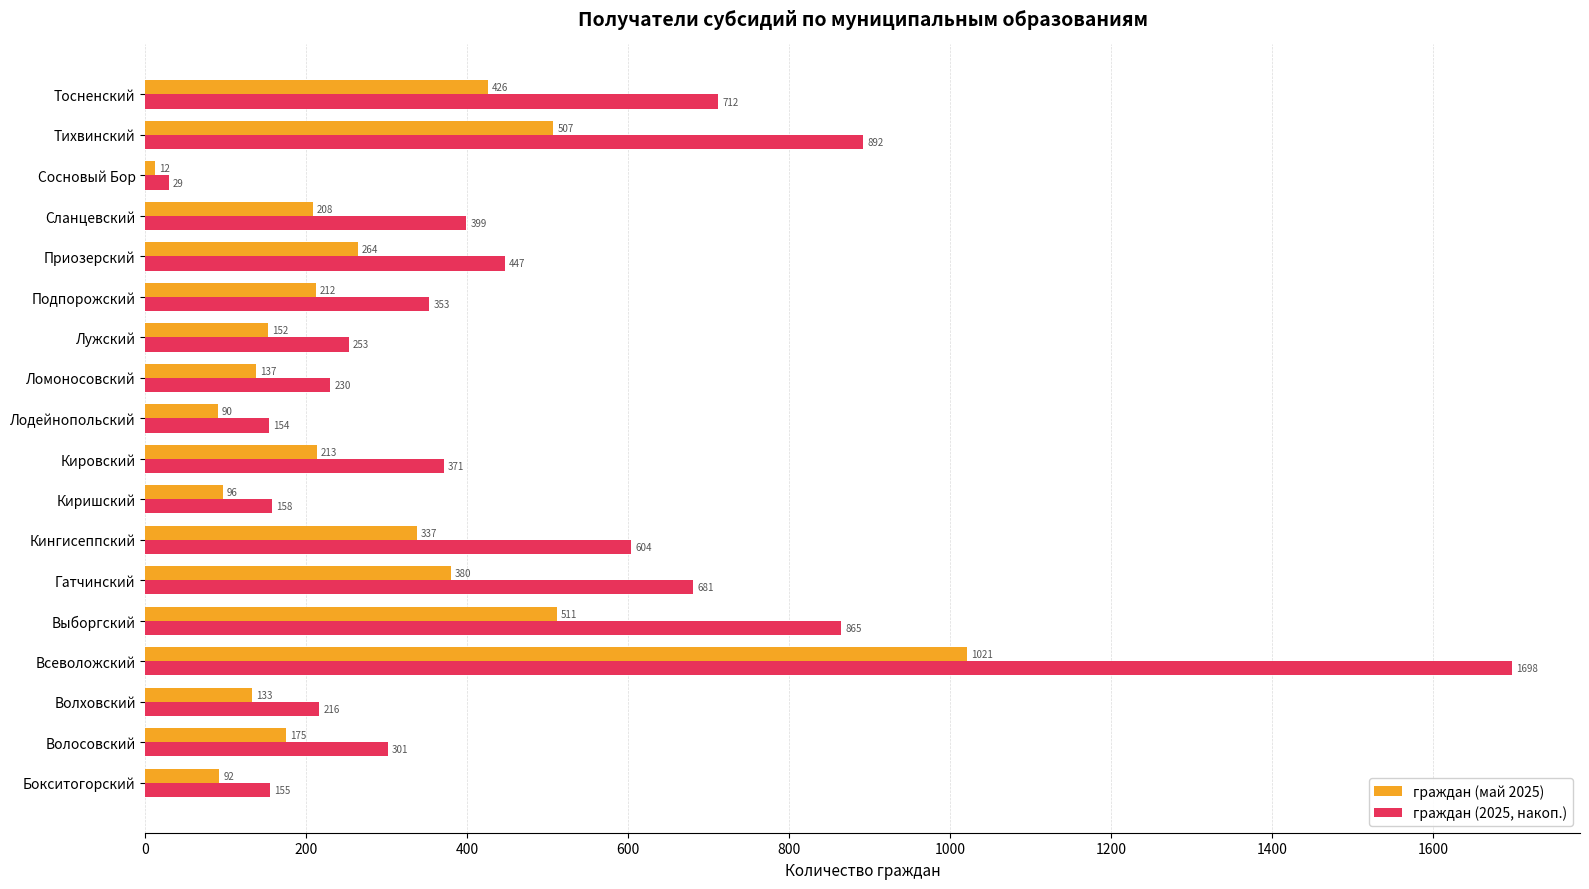

What is the total value across all series at Лужский?

405